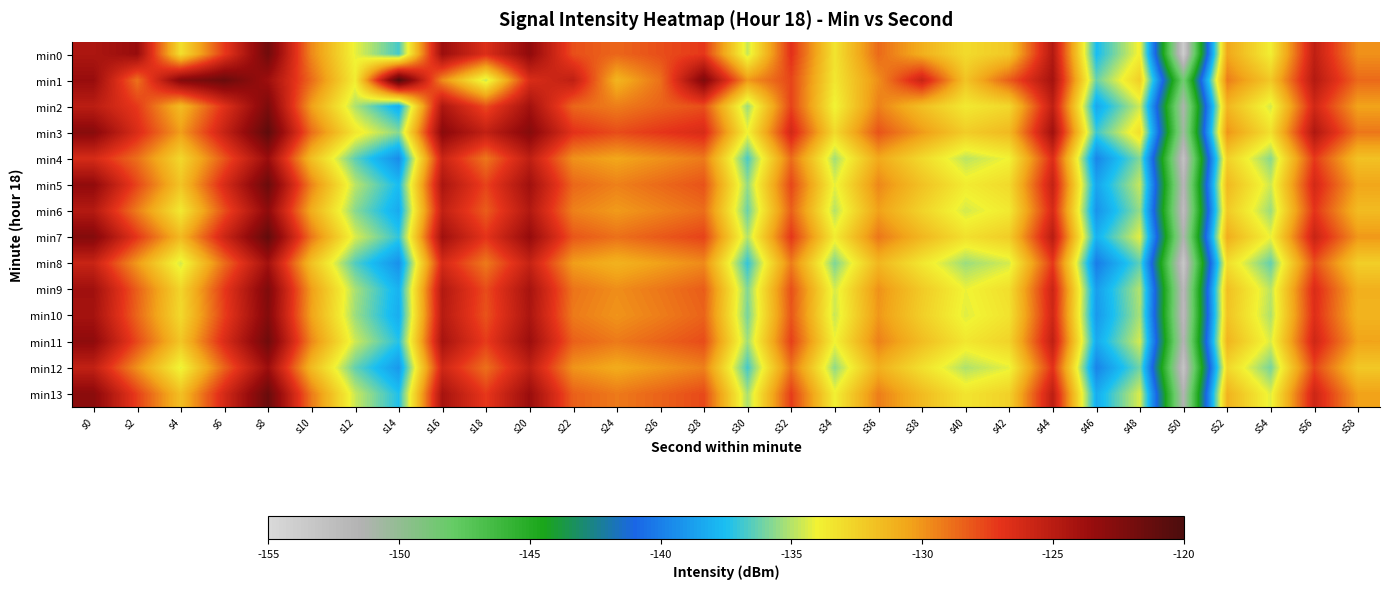

How many distinct data groups are displayed?

14